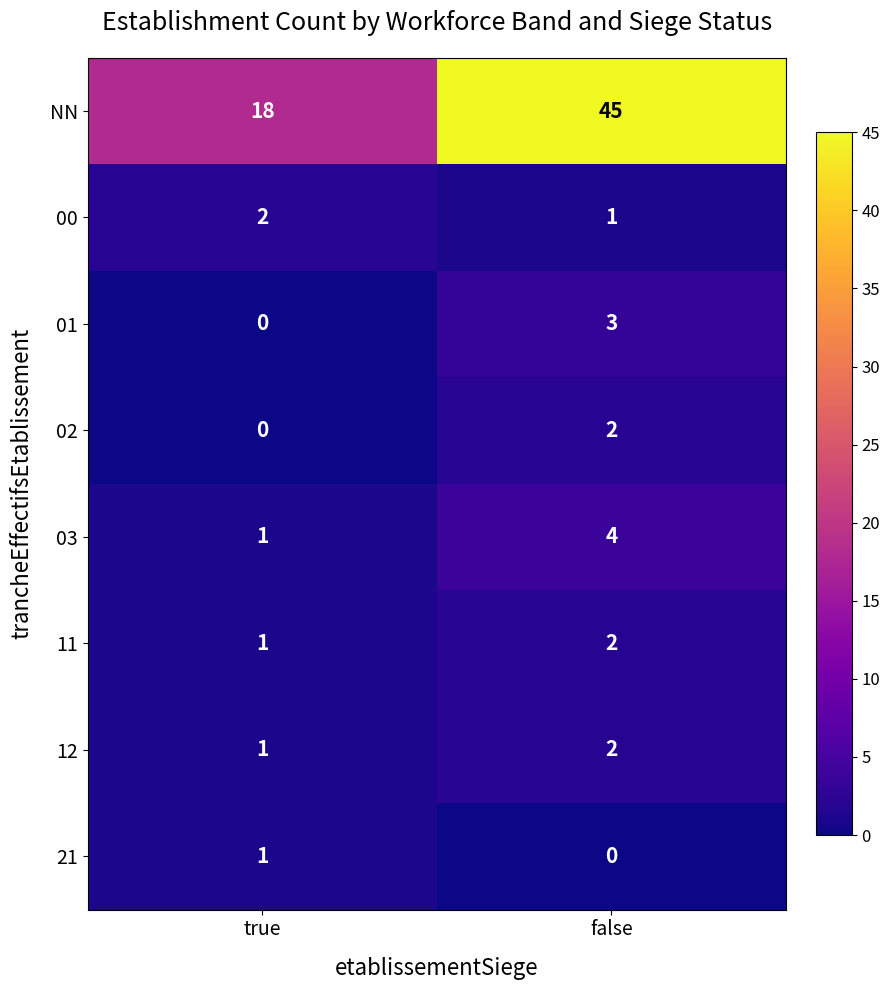

Is the value of 02 at true greater than the value of 11 at true?

No